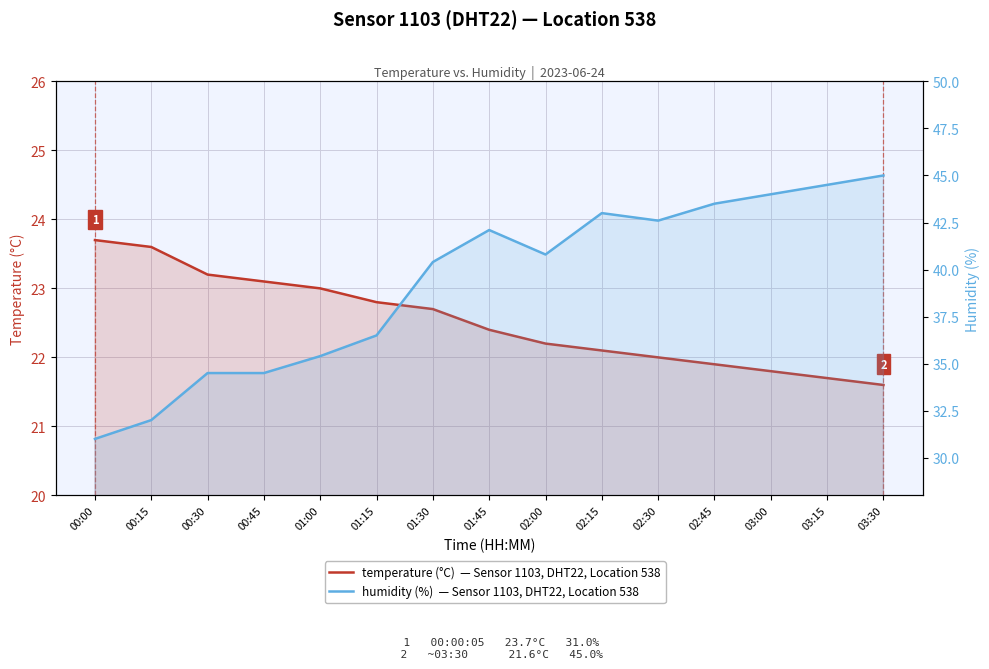

What is the label of the 7th point from the right?

02:00